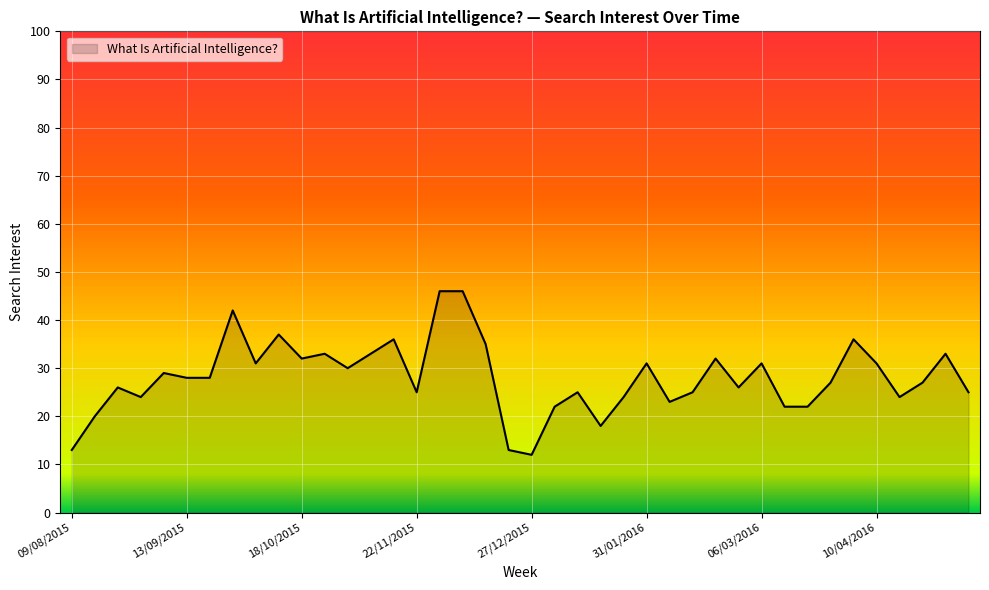

What is the maximum value shown in the chart?

46